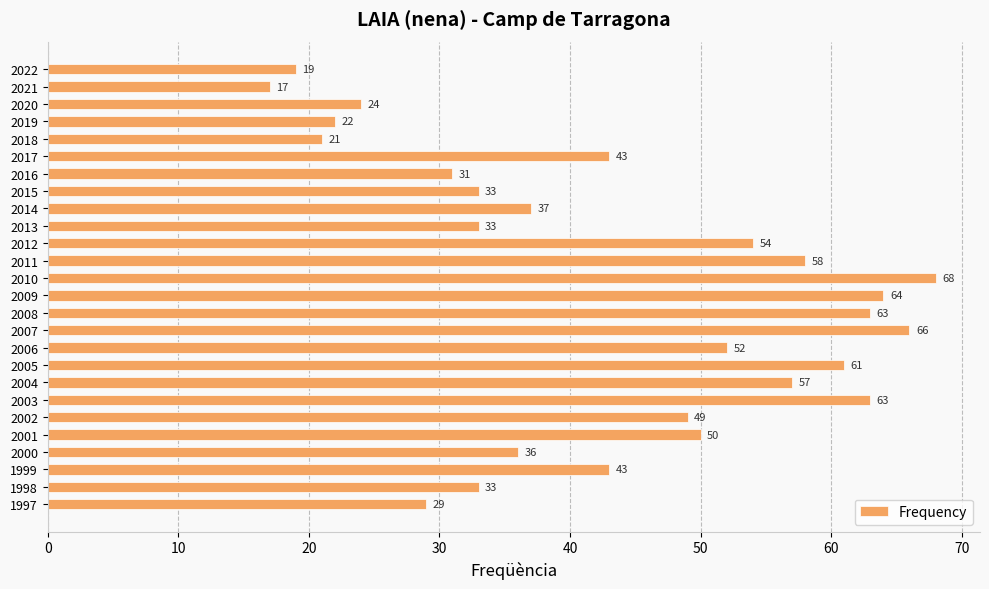

What is the difference between the second highest and second lowest values?

47